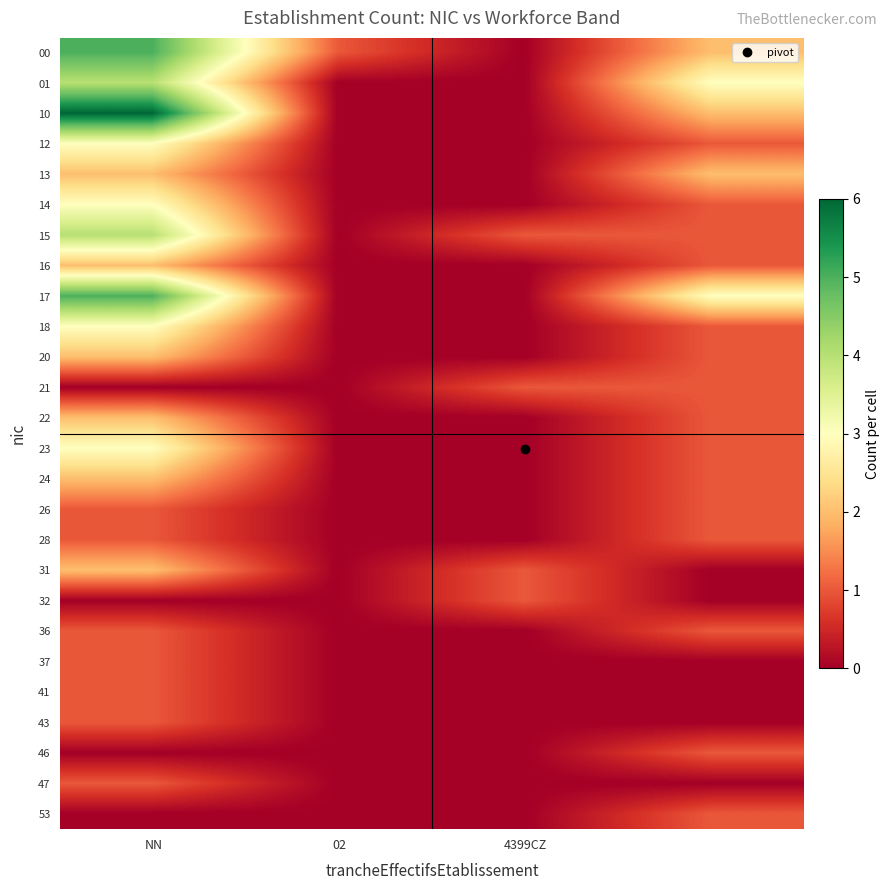

Count the number of categories in the chart.

4